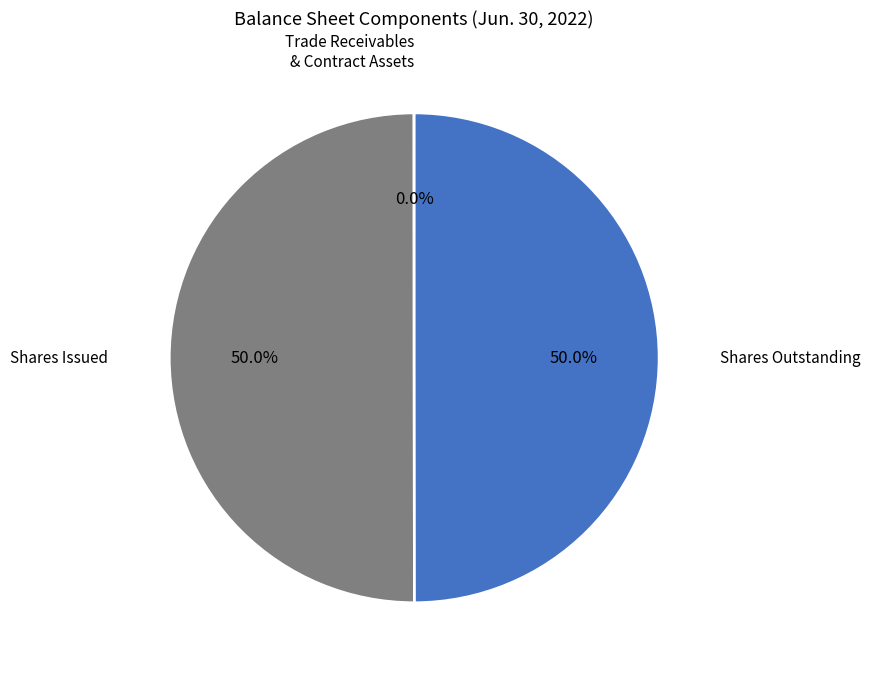

To the nearest percent, what is the average slice percentage?

33%